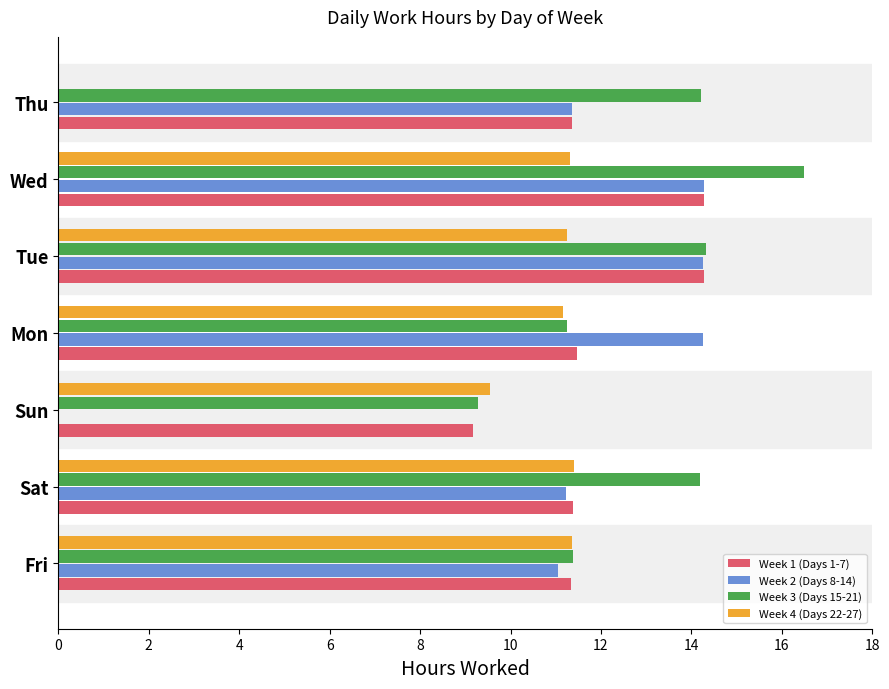

Which series has the widest spread of values?

Week 2 (Days 8-14)